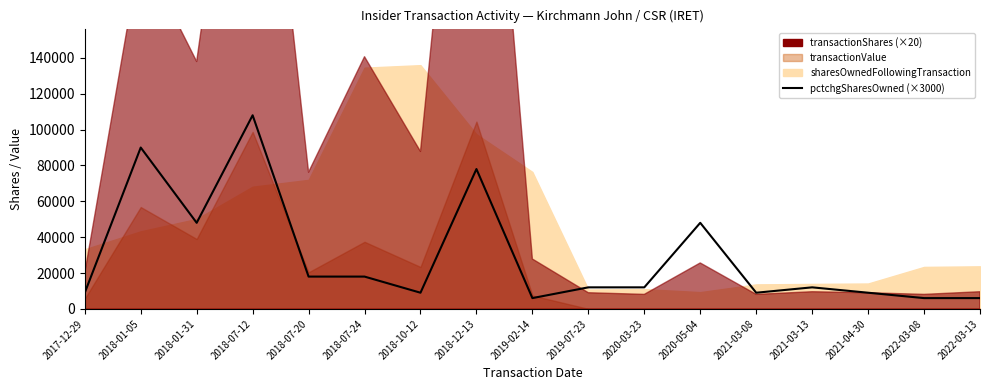

Reading right to left, transcribe all the data shown in this chart.

6000	6000	9000	12000	9000	48000	12000	12000	6000	78000	9000	18000	18000	108000	48000	90000	9000